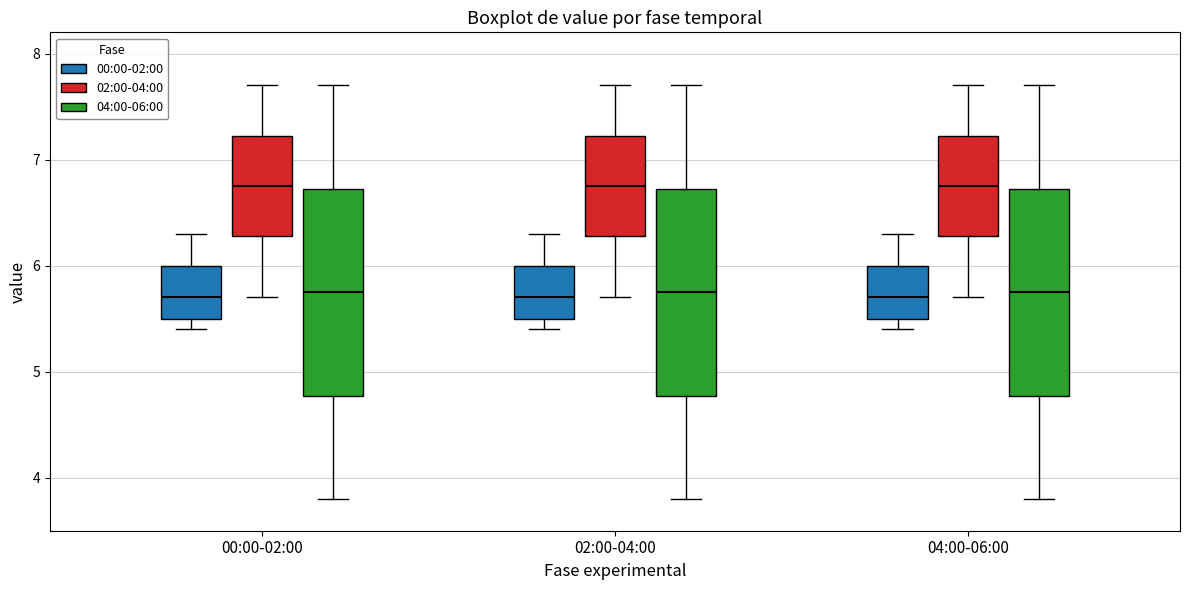

Where is the upper edge of the box for 00:00-02:00 (02:00-04:00) on the y-axis? The values are not printed on the chart, so give them approximately, as read against the axis.

7.2